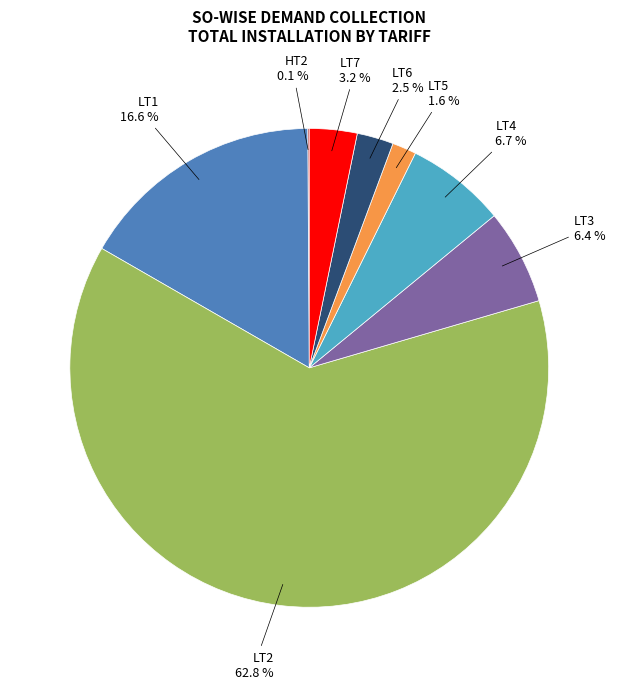

Is there any slice that represents more than half of the pie?

Yes